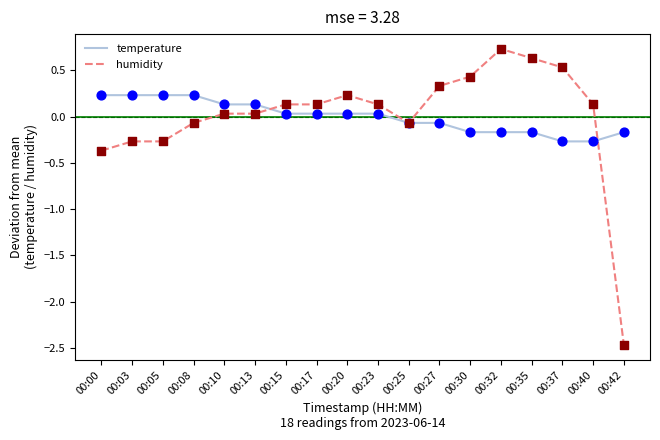

What is the total value across all series at 00:13?

0.2